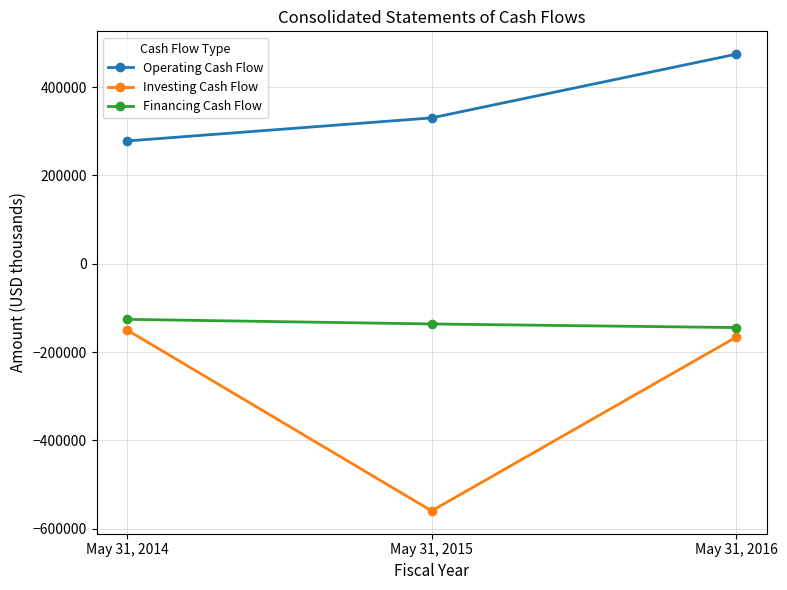

At May 31, 2016, list the series in order from largest to smallest.

Operating Cash Flow, Financing Cash Flow, Investing Cash Flow